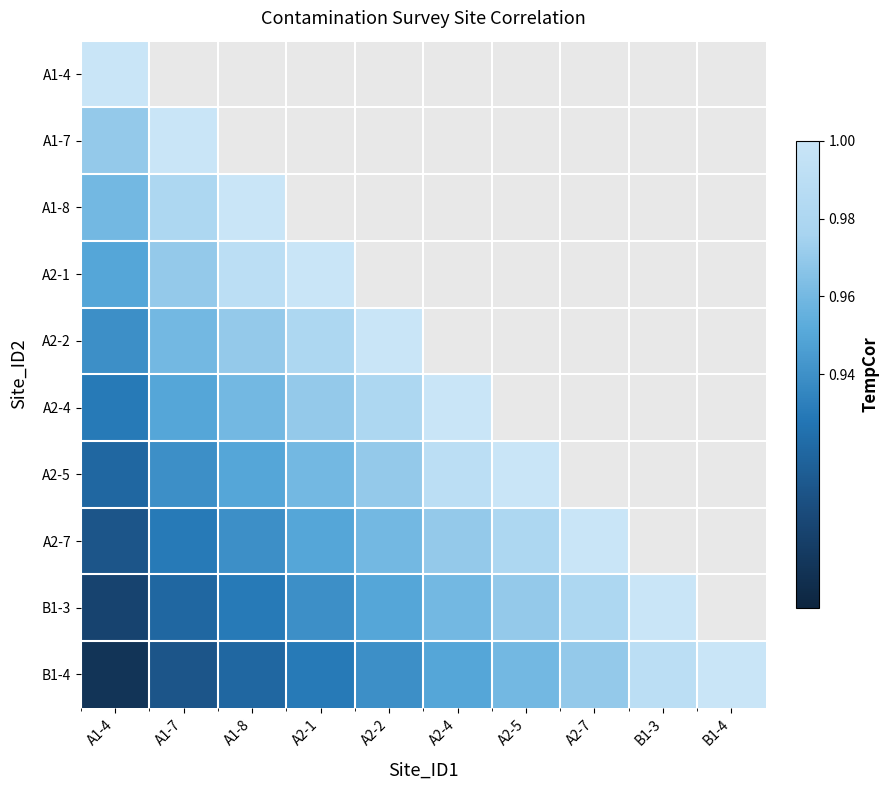

How many values in the A2-4 series are below 1?

5